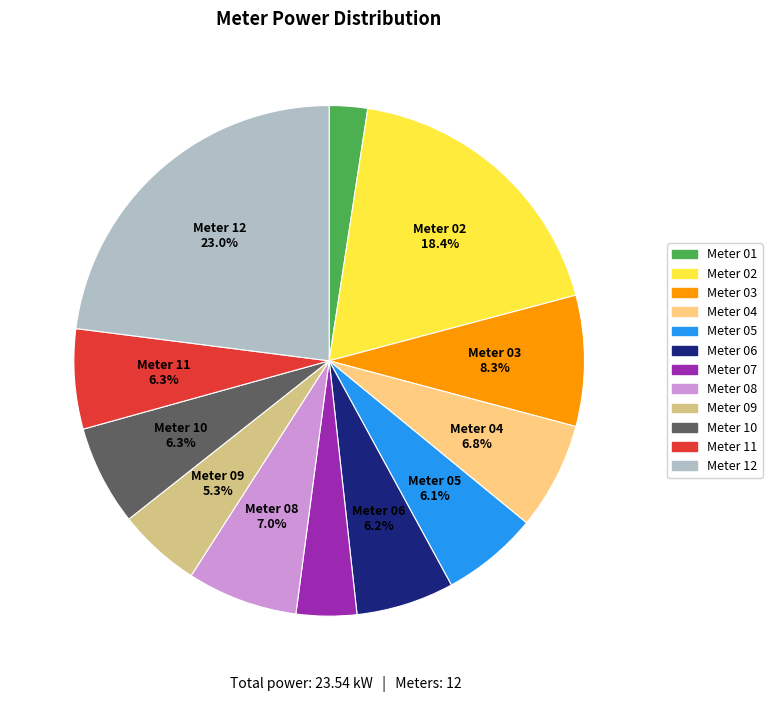

Does any single category account for the majority?

No